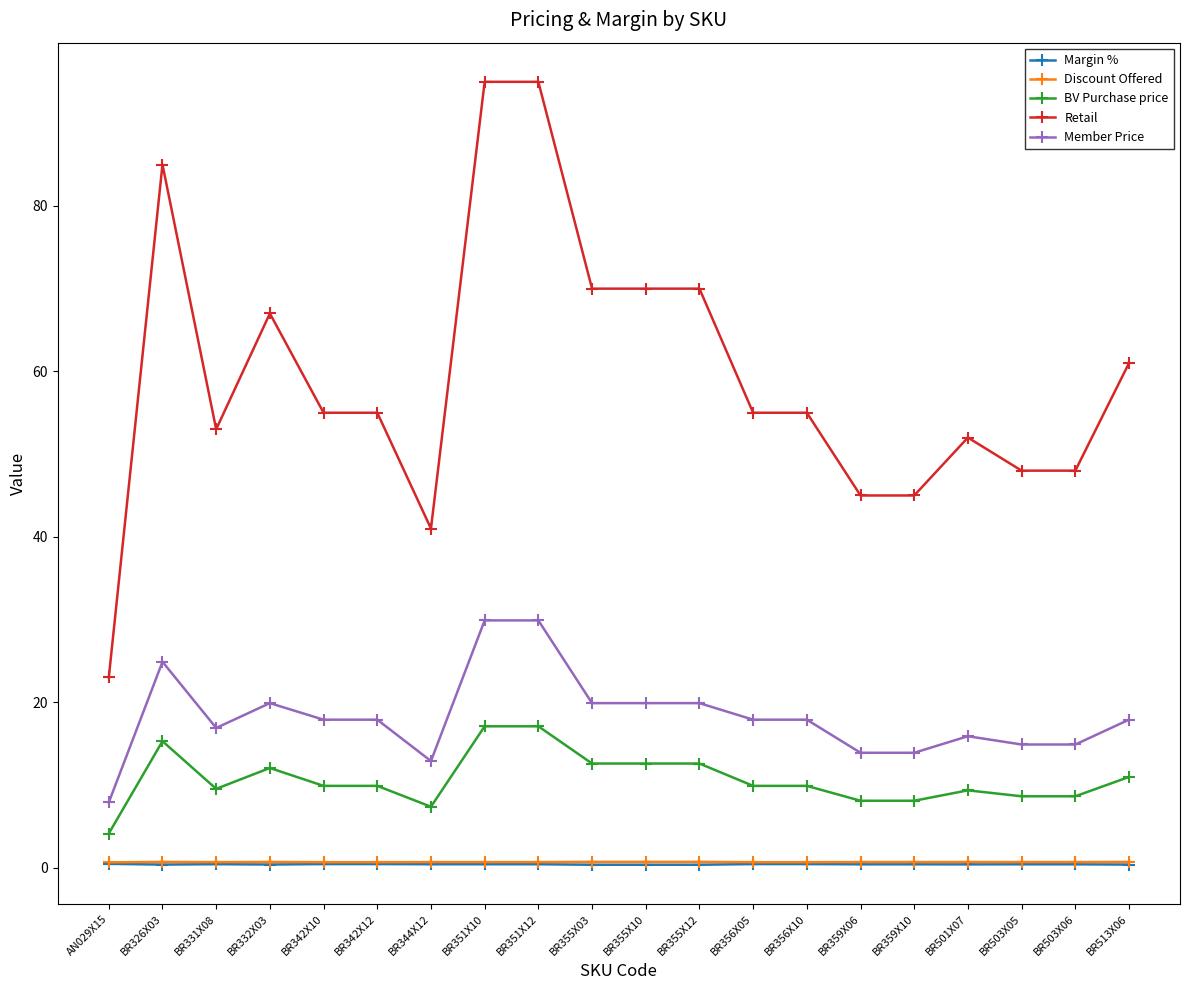

True or false: Member Price and BV Purchase price cross at least once.

False